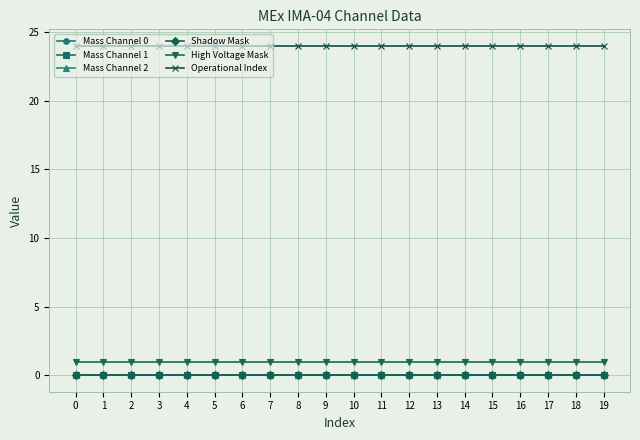

At 17, list the series in order from largest to smallest.

Operational Index, High Voltage Mask, Mass Channel 0, Mass Channel 1, Mass Channel 2, Shadow Mask